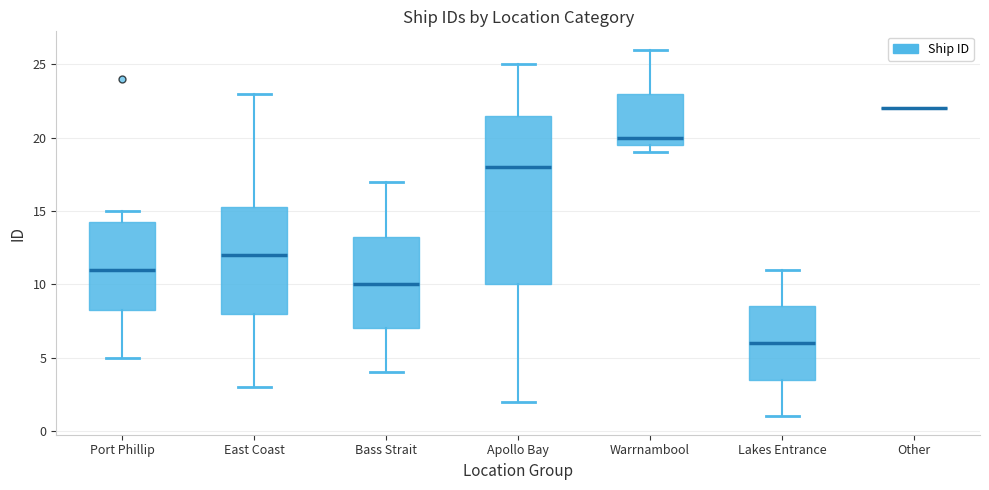

Where is the lower edge of the box for East Coast on the y-axis? The values are not printed on the chart, so give them approximately, as read against the axis.

8.0